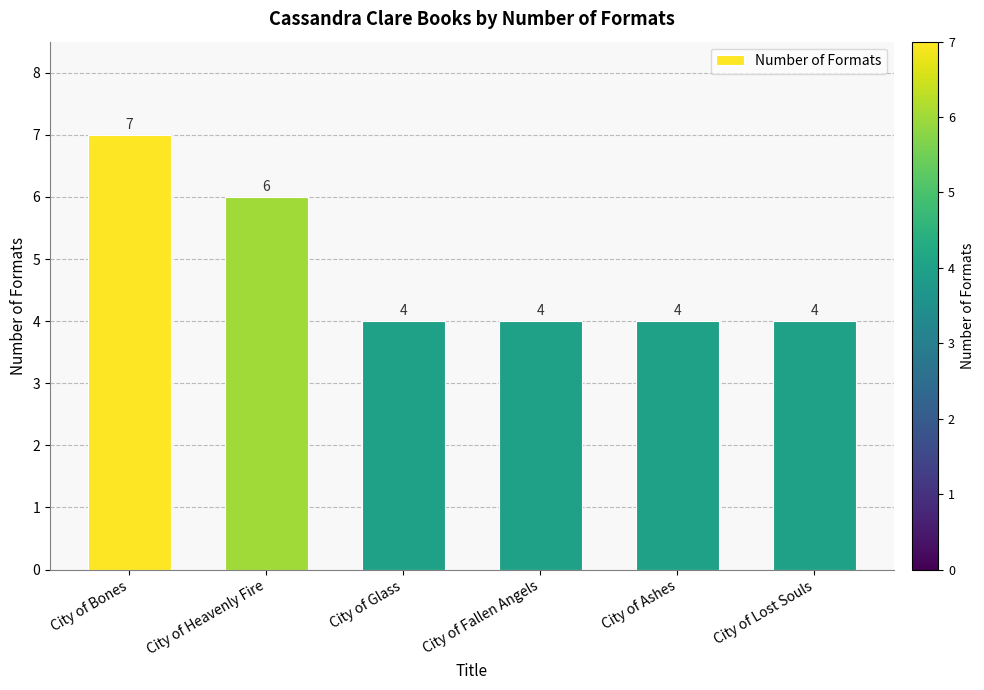

What is the sum of all values?

29